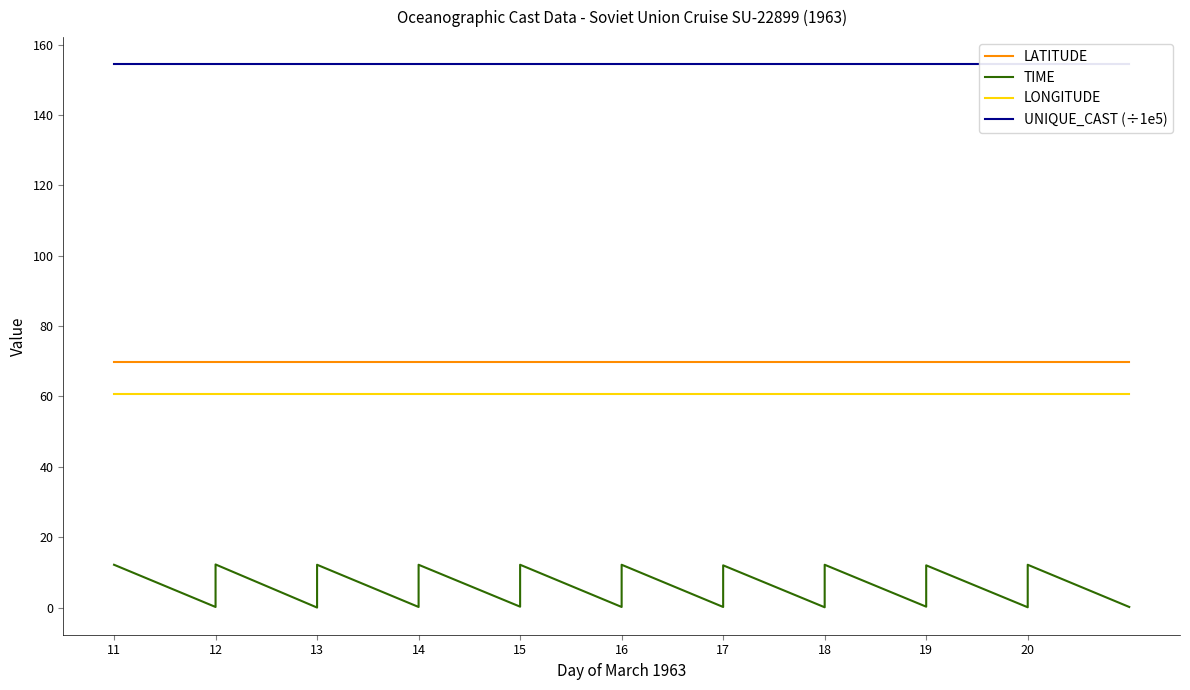

True or false: UNIQUE_CAST (÷1e5) and TIME cross at least once.

False